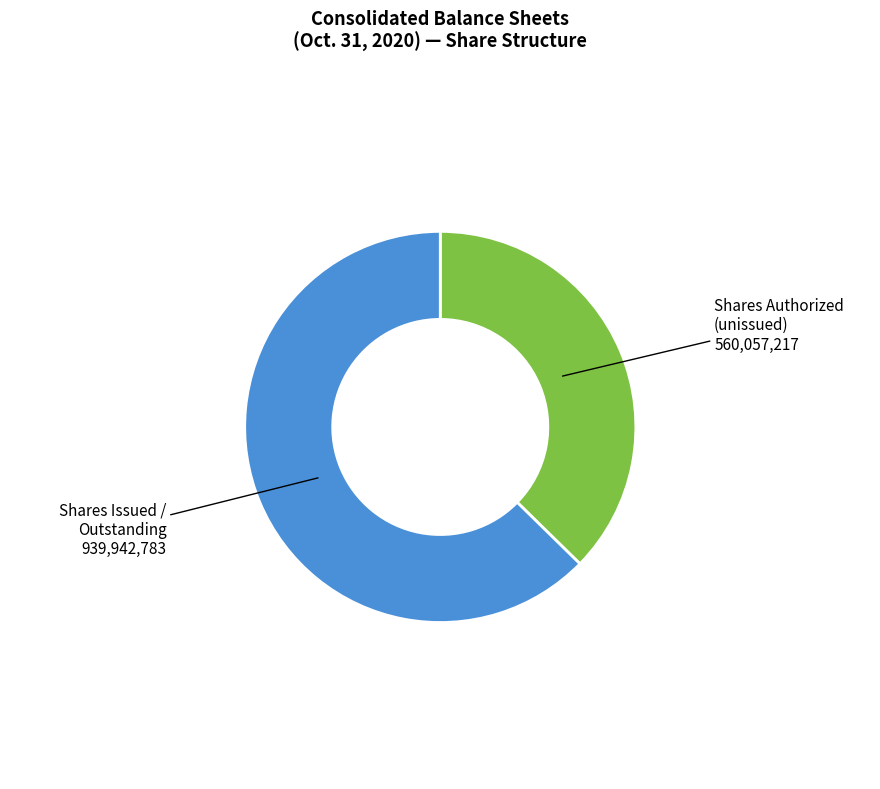

Do Shares Issued / Outstanding 939,942,783 and Shares Authorized (unissued) 560,057,217 together represent more than half of the pie?

Yes